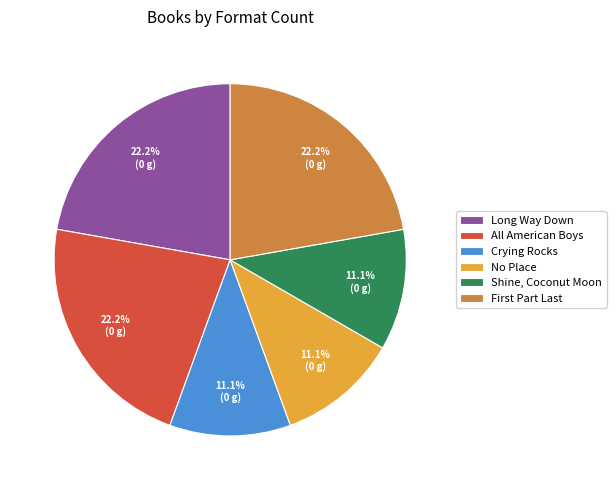

To the nearest percent, what portion does Shine, Coconut Moon represent?

11%